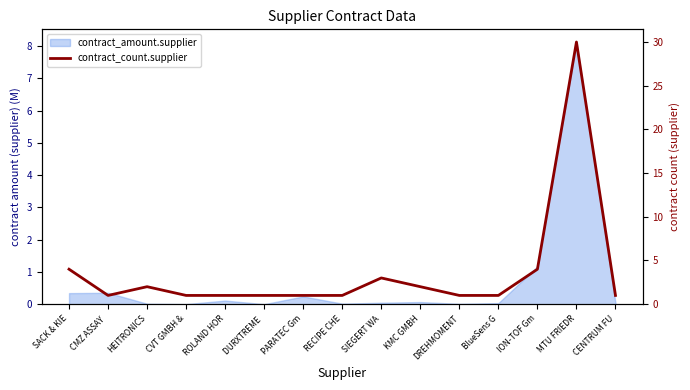

How many points are higher than both their immediate neighbors (excluding endpoints)?

3